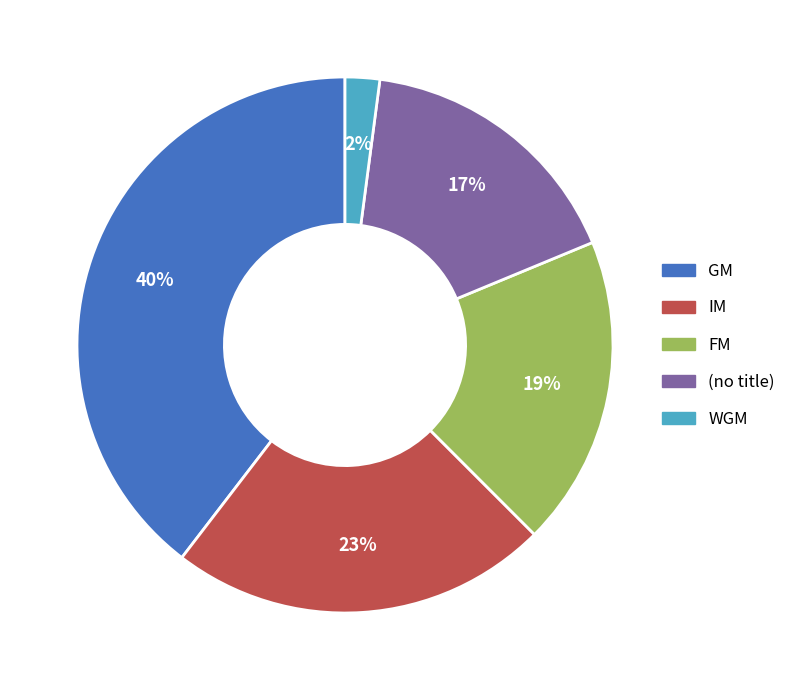

Is there a majority slice in this chart?

No